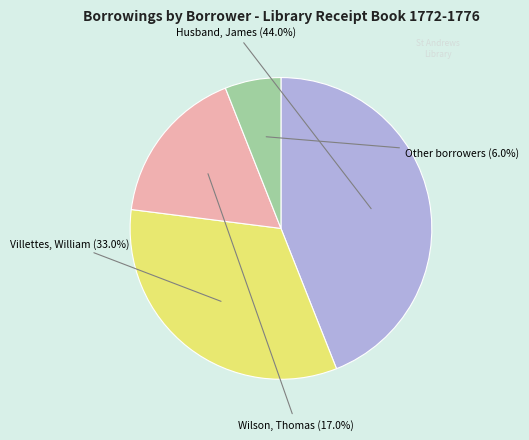

Does any single category account for the majority?

No